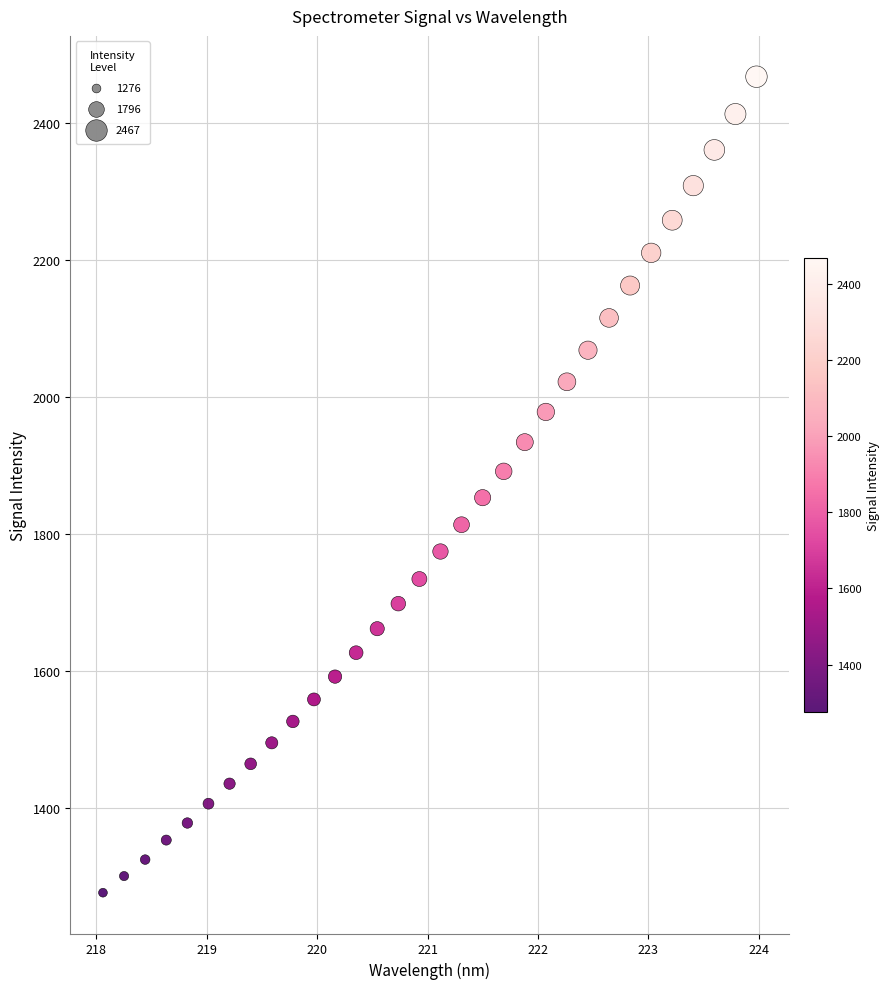

What is the range of Y values (max minus min)?

1191.4